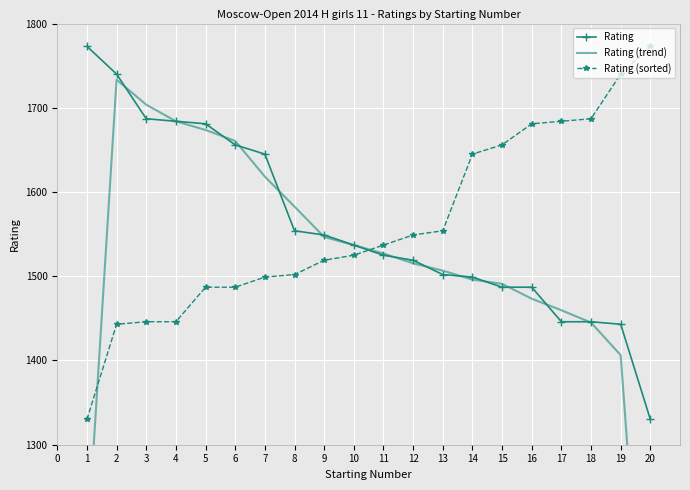

What is the average value of the Rating series?

1560